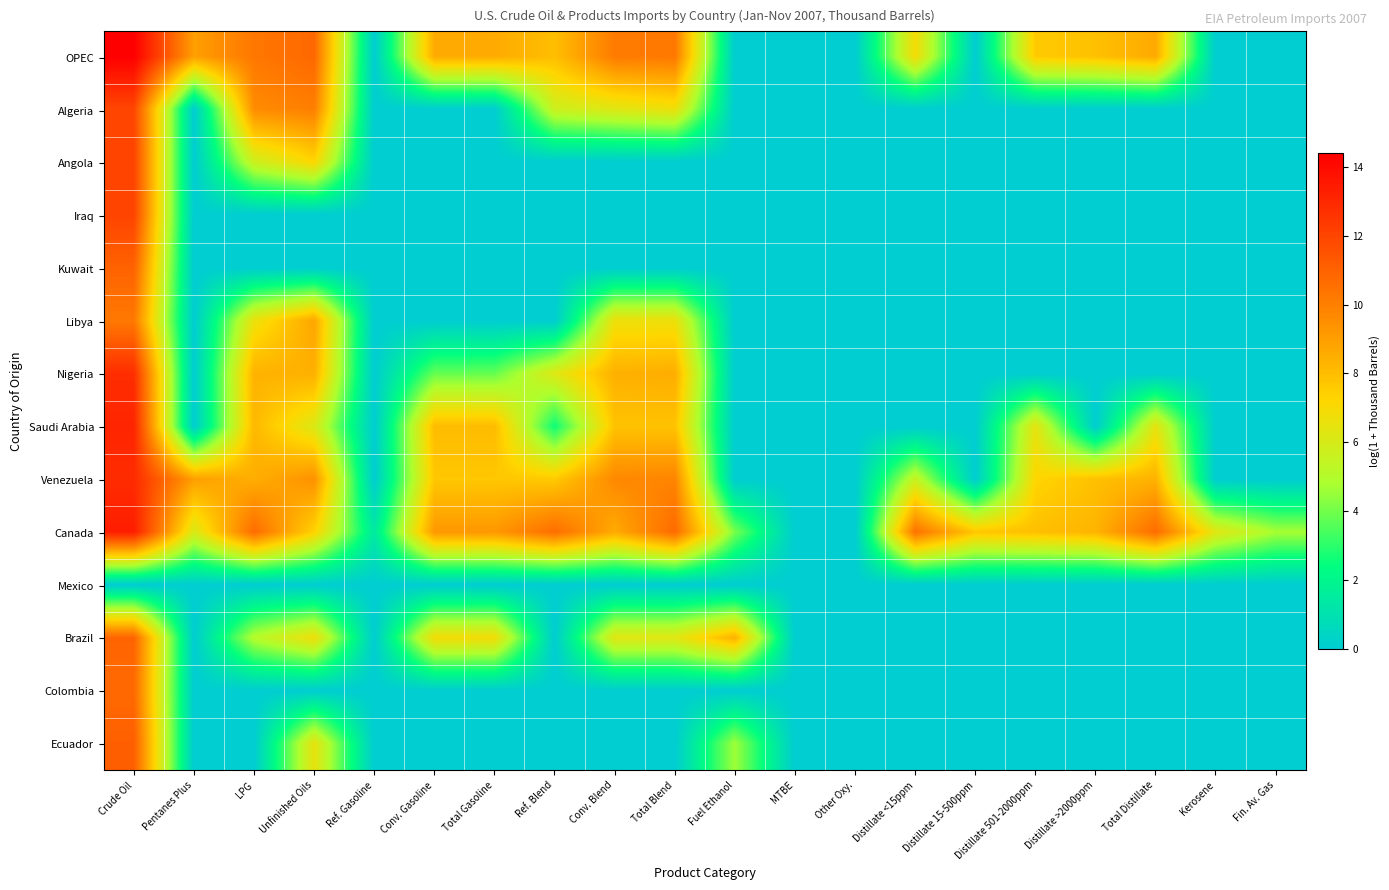

How many categories are shown in the chart?

20